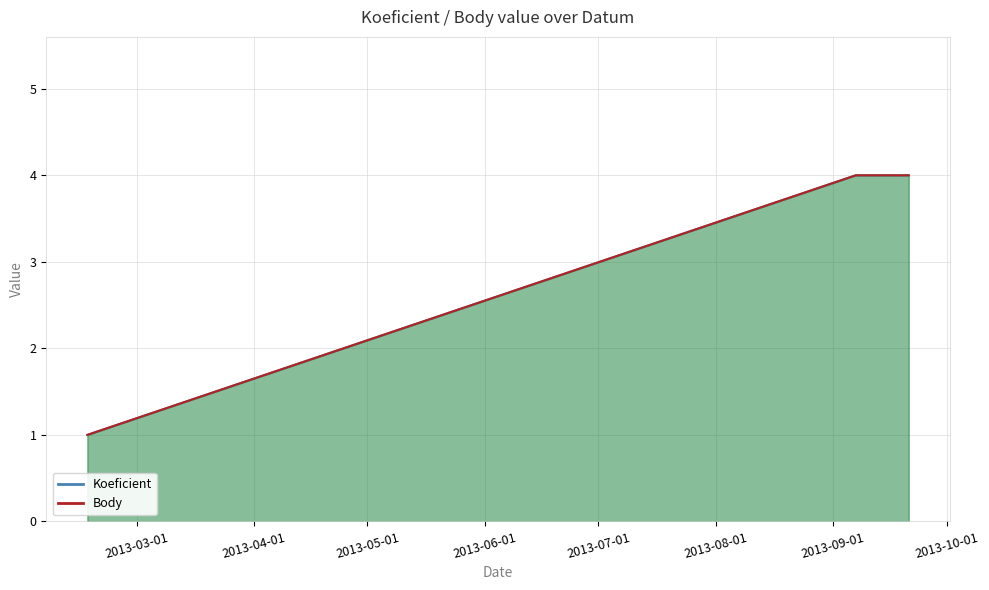

What is the minimum value shown in the chart?

1